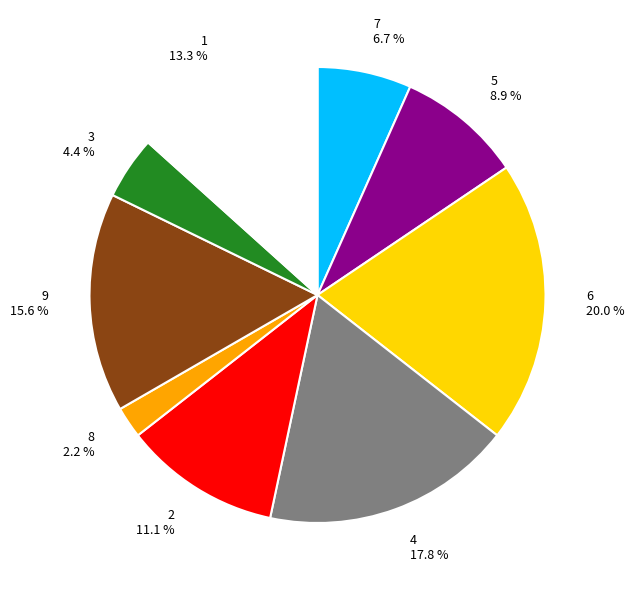

What is the smallest slice in the pie chart?

8